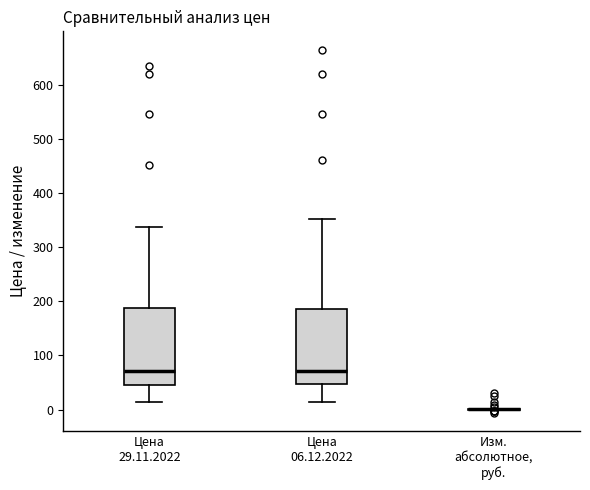

Reading left to right, read every box against the y-axis: the position of its median line, the range the box covers, and the ends of its whiskers. The values are not printed on the chart, so give them approximately, as read against the axis.

Цена 29.11.2022: median 70, box 50 to 190, whiskers 10 to 340
Цена 06.12.2022: median 70, box 50 to 190, whiskers 10 to 350
Изм. абсолютное, руб.: box collapsed to a line at 0, whiskers 0 to 0